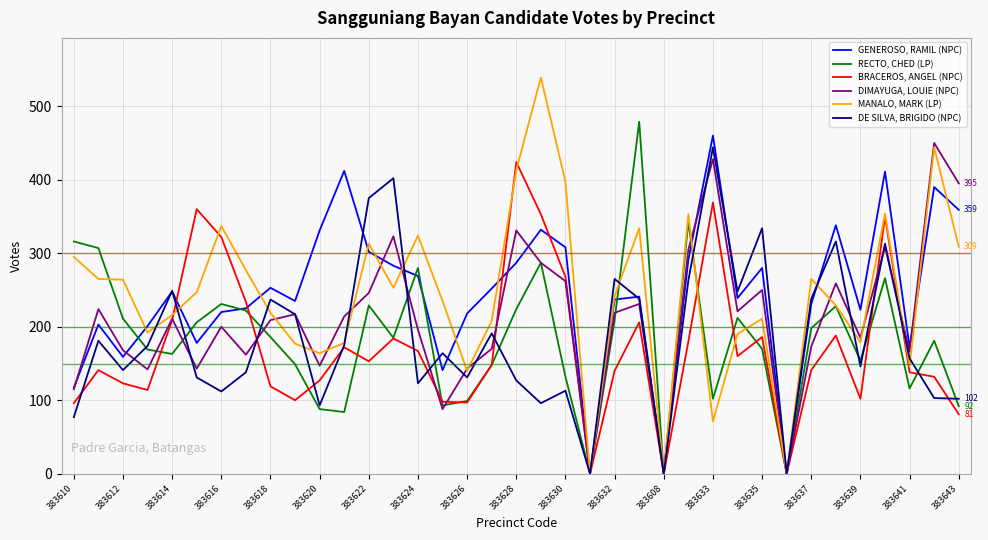

How many distinct data groups are displayed?

6